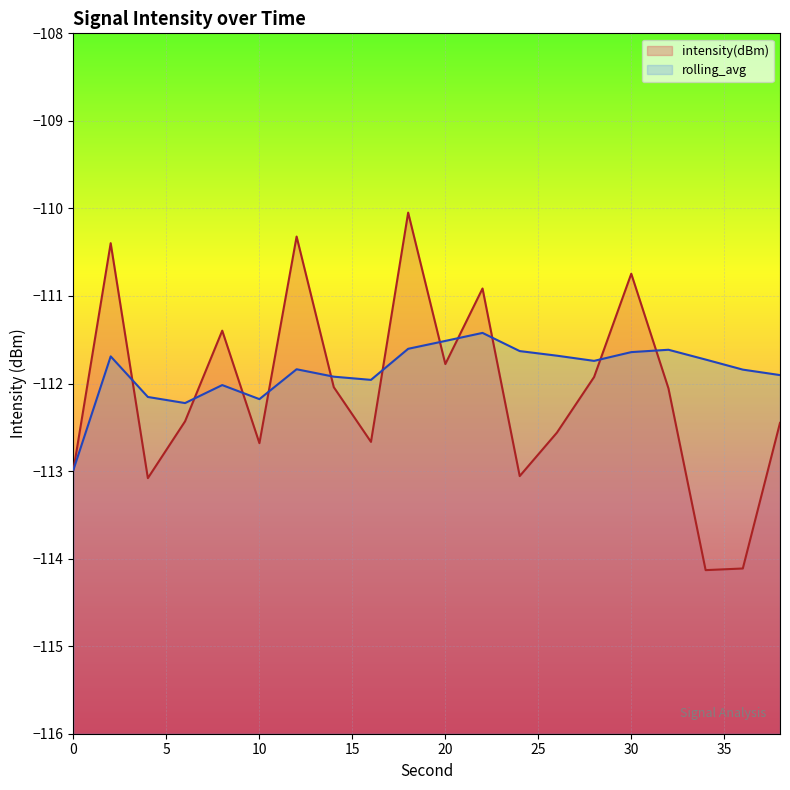

Rank the categories by intensity(dBm) value from highest to lowest.

18, 12, 2, 30, 22, 8, 20, 28, 14, 32, 6, 38, 26, 16, 10, 0, 24, 4, 36, 34